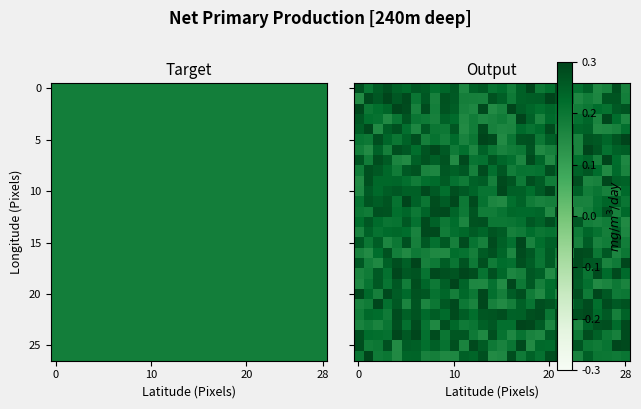

What is the total value across all series at 6?

6.4